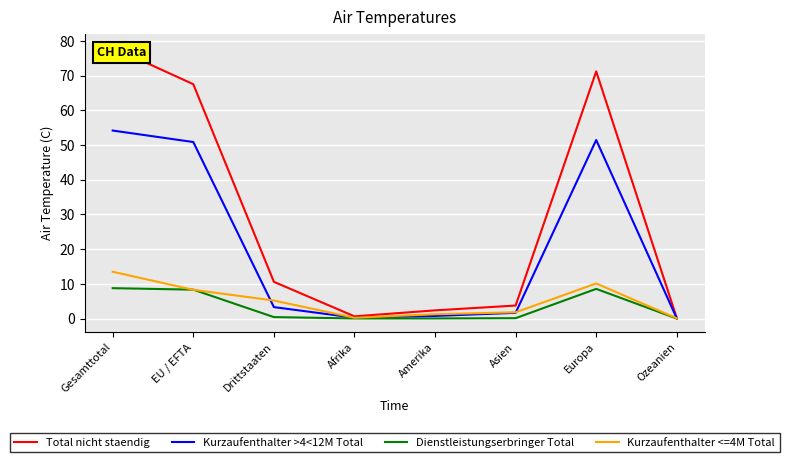

True or false: Dienstleistungserbringer Total and Total nicht staendig cross at least once.

False